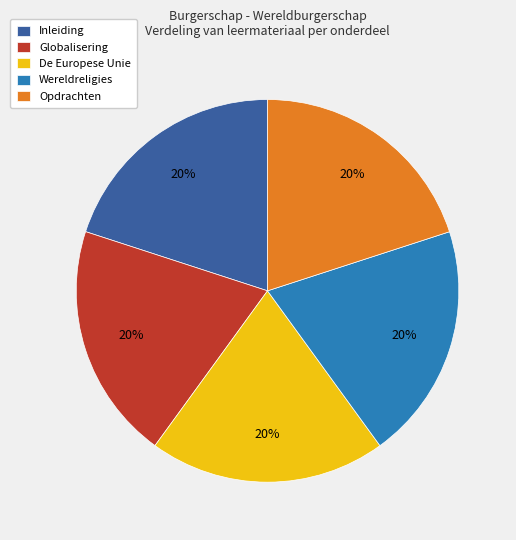

True or false: Wereldreligies accounts for 20% of the total.

True